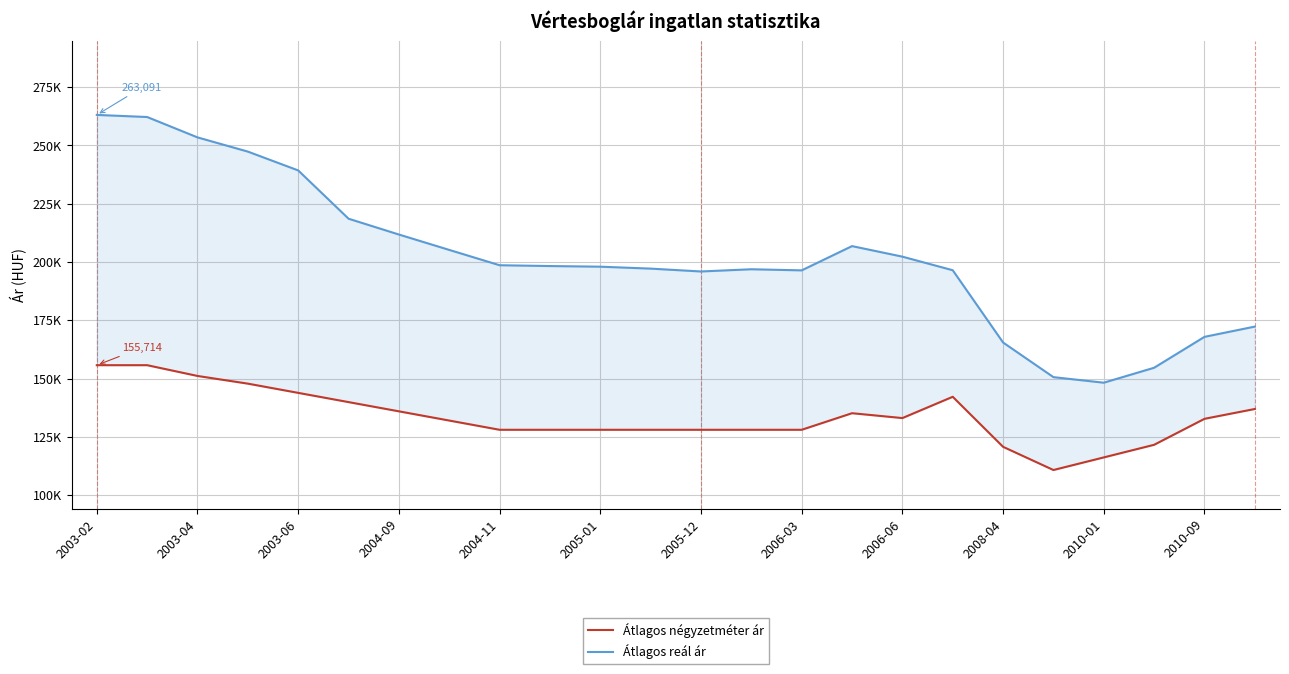

Does the chart display data point markers on the line(s)?

No